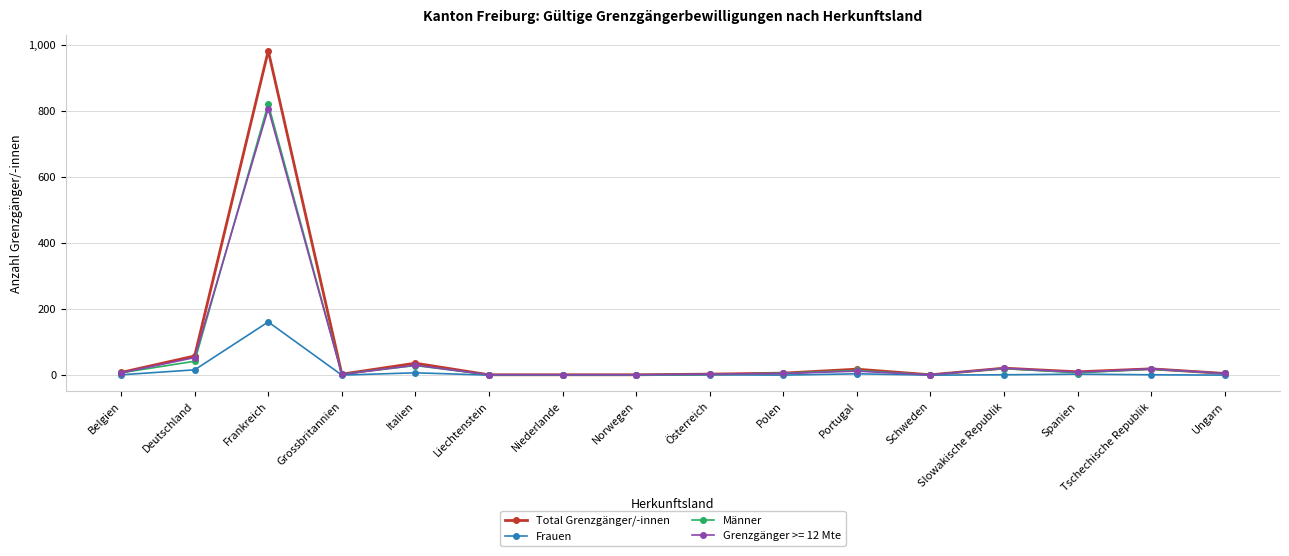

At Frankreich, list the series in order from largest to smallest.

Total Grenzgänger/-innen, Männer, Grenzgänger >= 12 Mte, Frauen